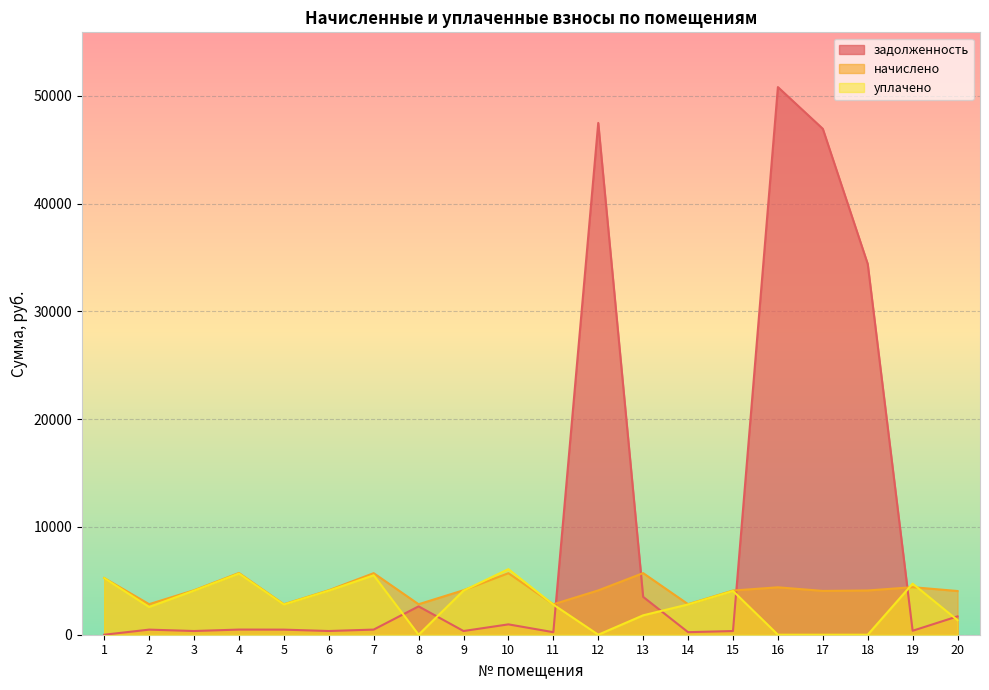

What is the total value across all series at 19?

9517.0